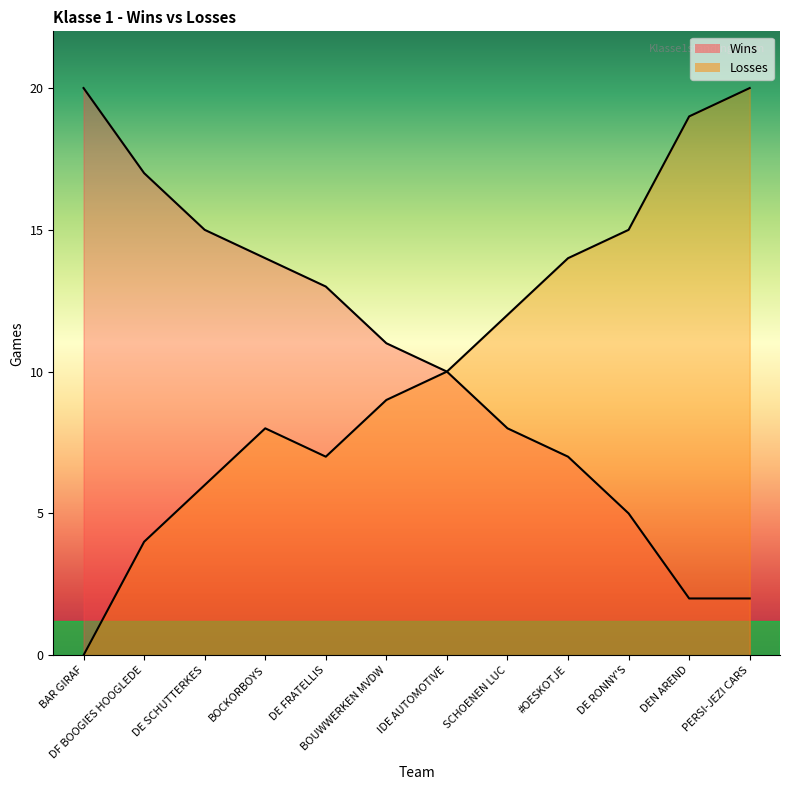

How many lines are shown in the chart?

2